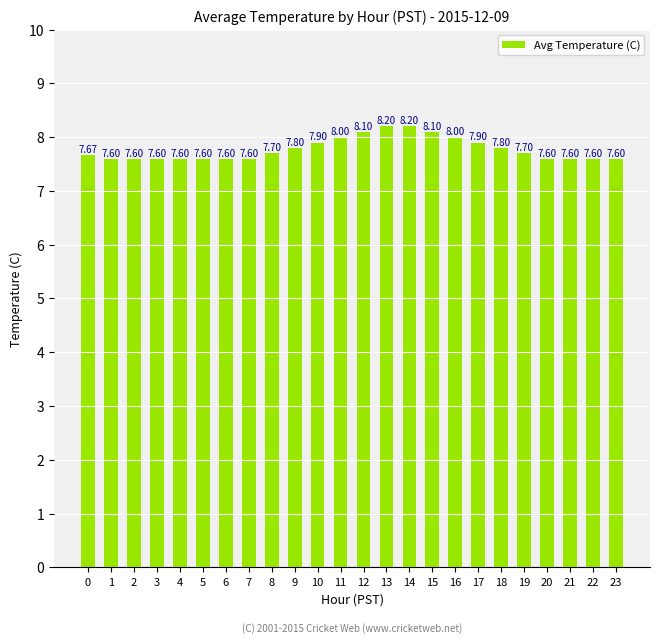

Reading left to right, extract all data points from this chart.

0=7.7	1=7.6	2=7.6	3=7.6	4=7.6	5=7.6	6=7.6	7=7.6	8=7.7	9=7.8	10=7.9	11=8.0	12=8.1	13=8.2	14=8.2	15=8.1	16=8.0	17=7.9	18=7.8	19=7.7	20=7.6	21=7.6	22=7.6	23=7.6